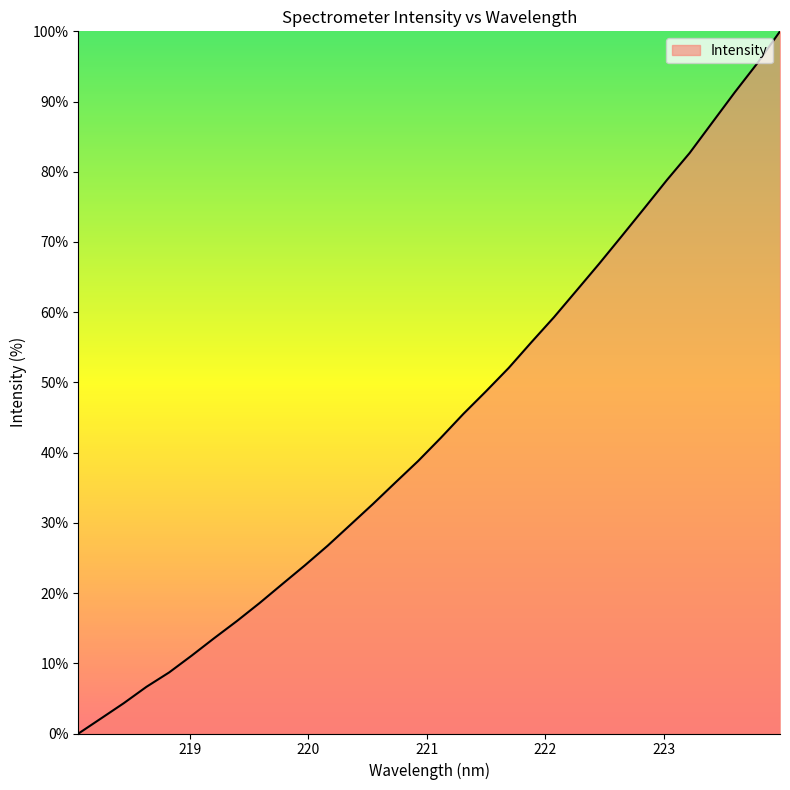

What is the maximum value shown in the chart?

100.0